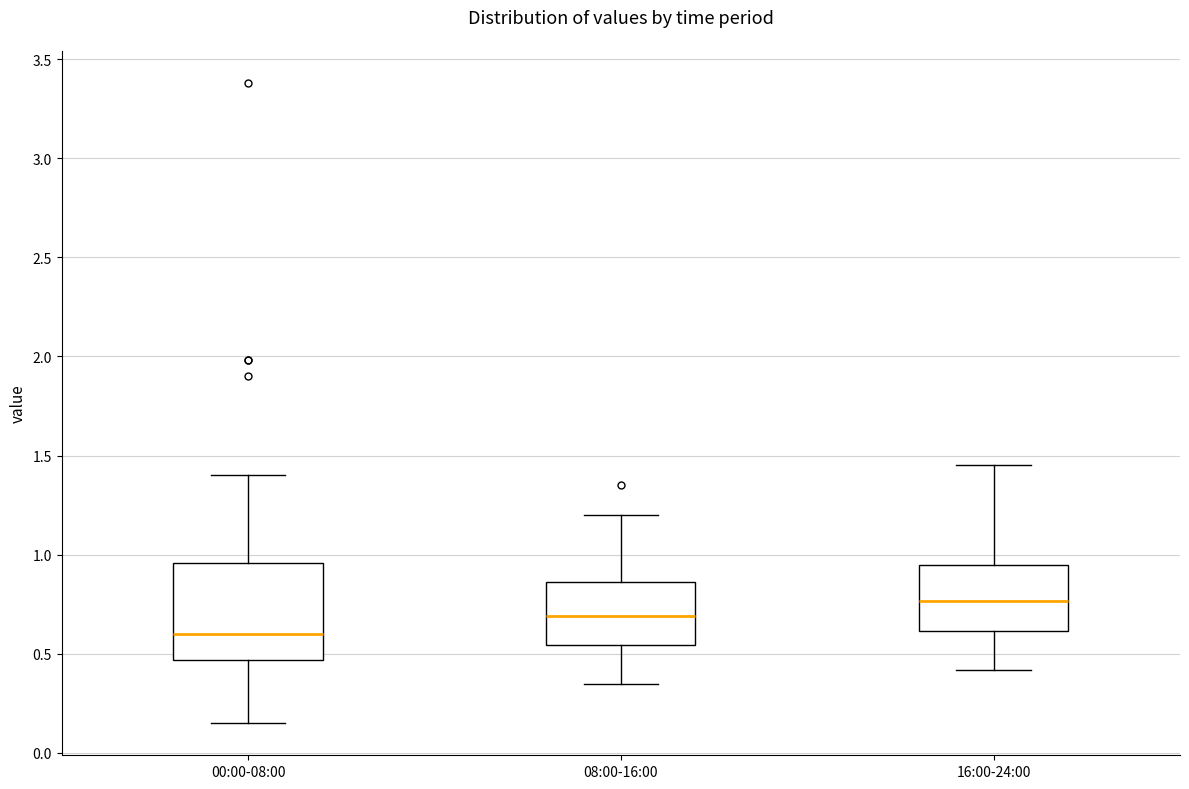

Comparing the boxes themselves (not the whiskers), which one is the tallest?

00:00-08:00